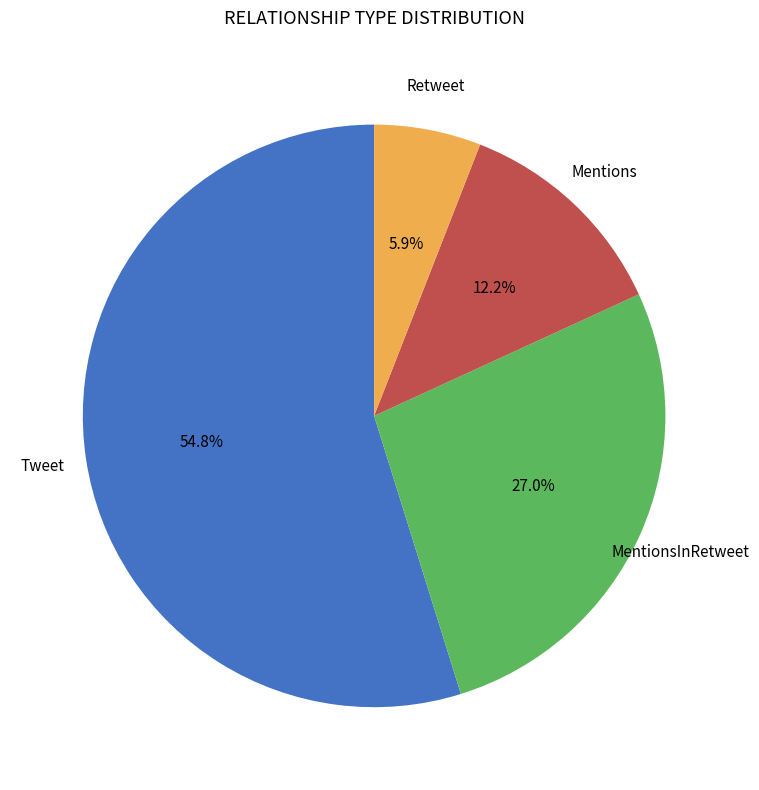

Is there any slice that represents more than half of the pie?

Yes